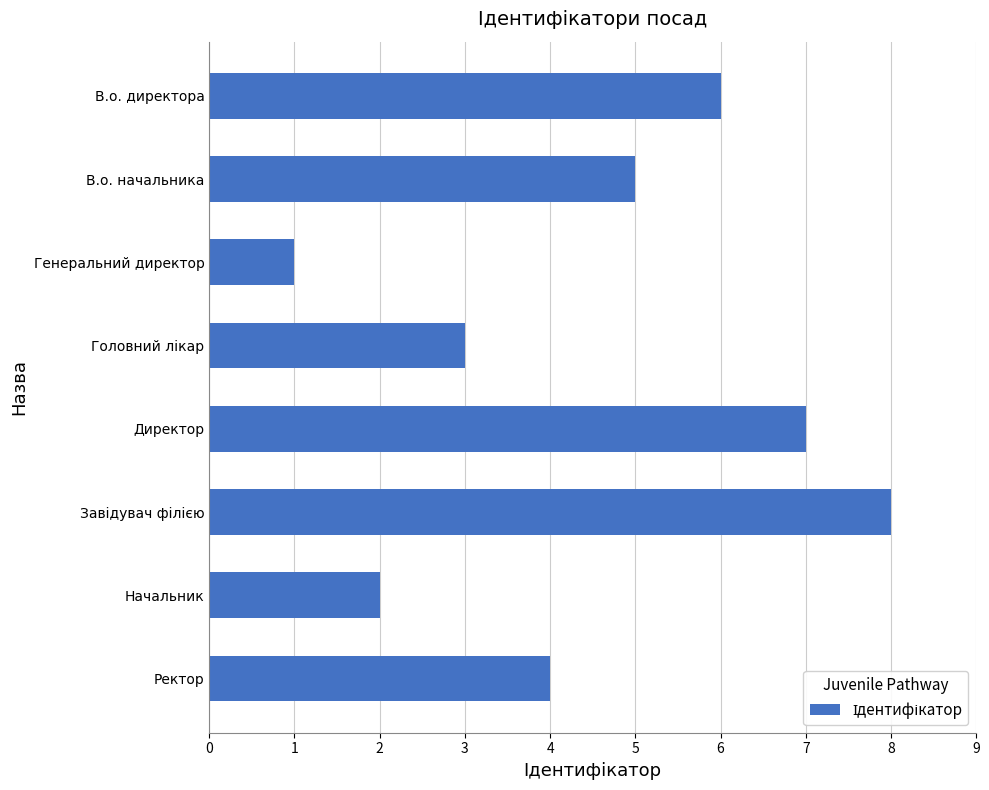

Reading top to bottom, what are all the values shown in this chart?

6	5	1	3	7	8	2	4